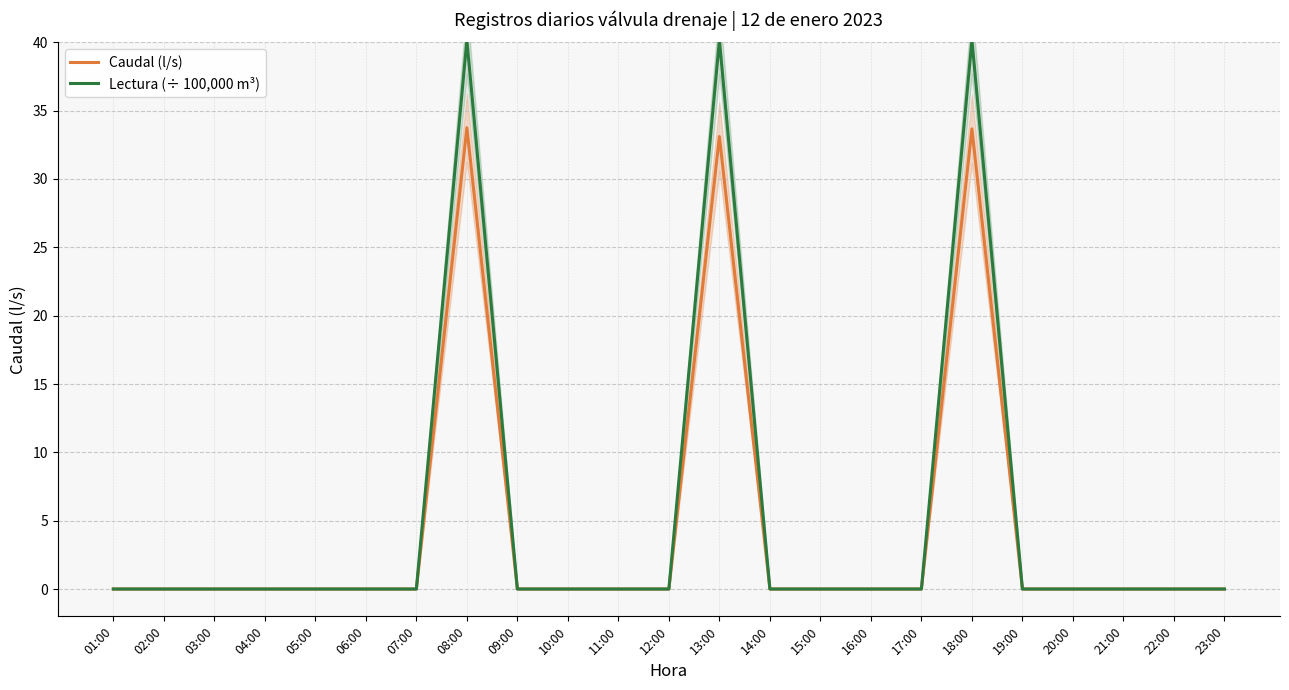

What is the maximum value for Lectura (÷ 100,000 m³)?

40.2